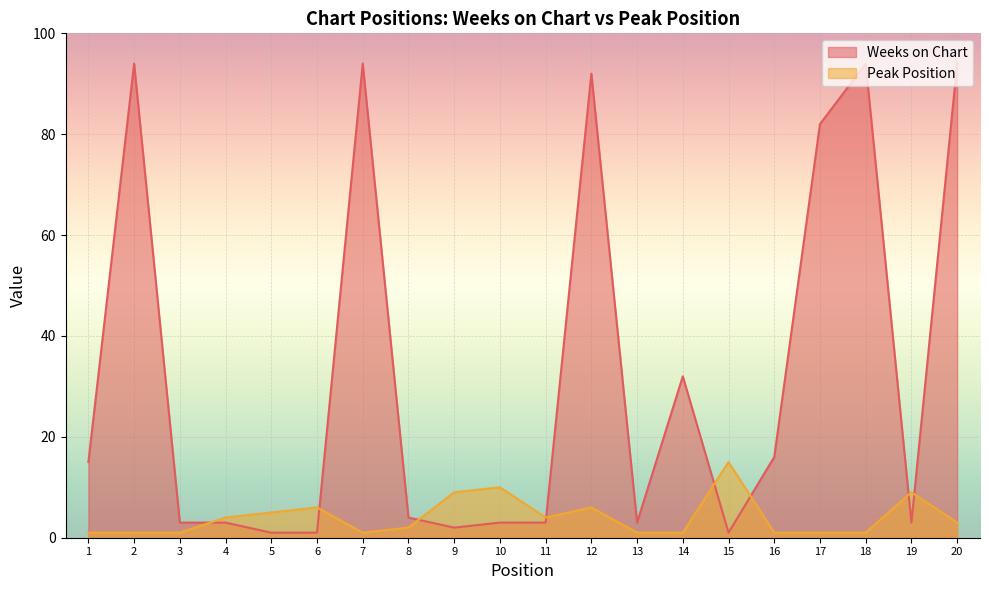

Which series has the largest range (max minus min)?

Weeks on Chart